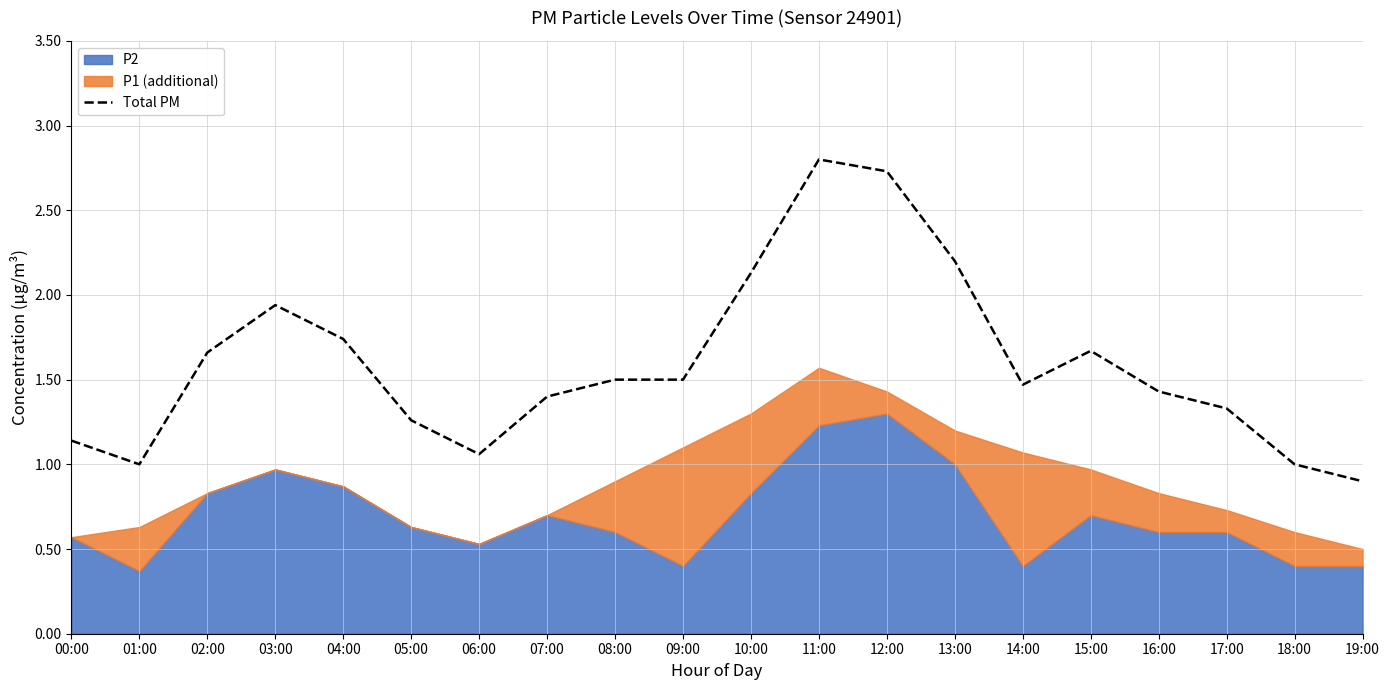

What position from the right is 09:00?

11